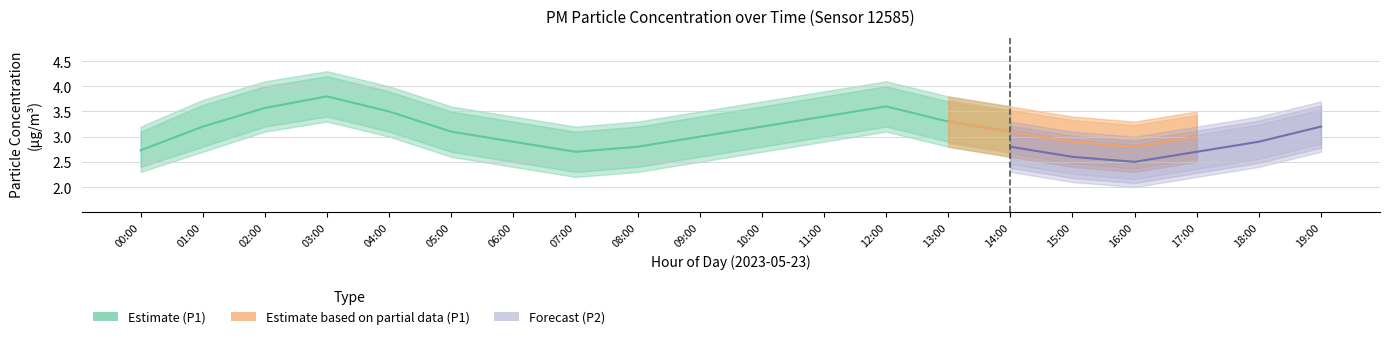

What is the smallest value displayed?

1.9